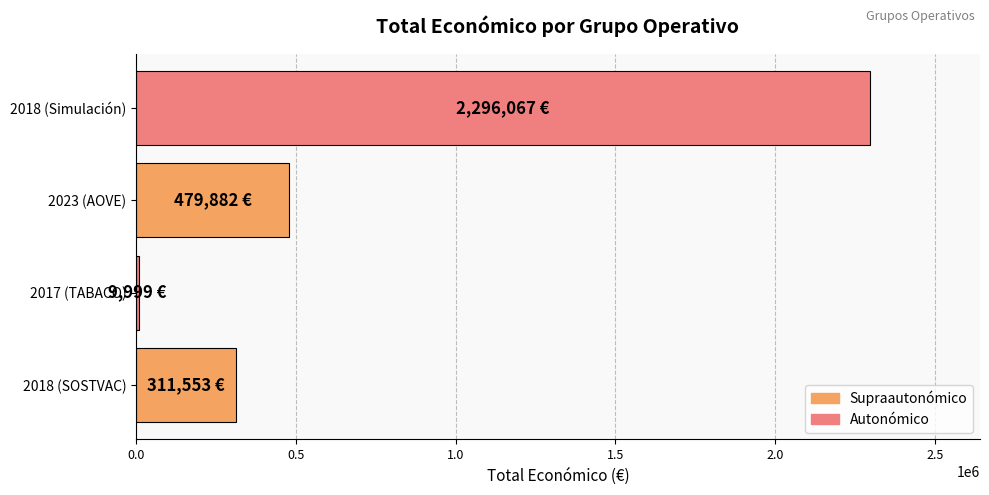

Rank the categories by value from lowest to highest.

2017 (TABACO), 2018 (SOSTVAC), 2023 (AOVE), 2018 (Simulación)